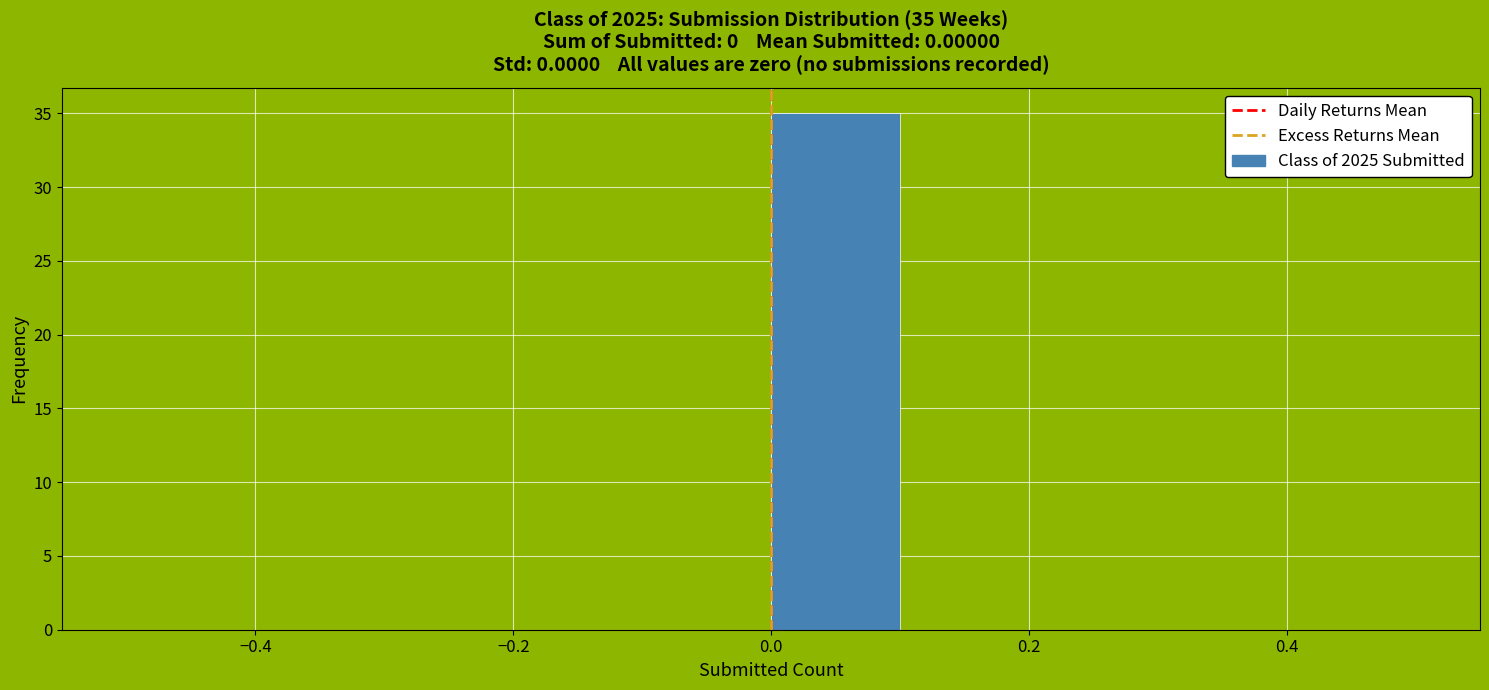

Over which range of the x-axis is the bar tallest?

0.0 to 0.1